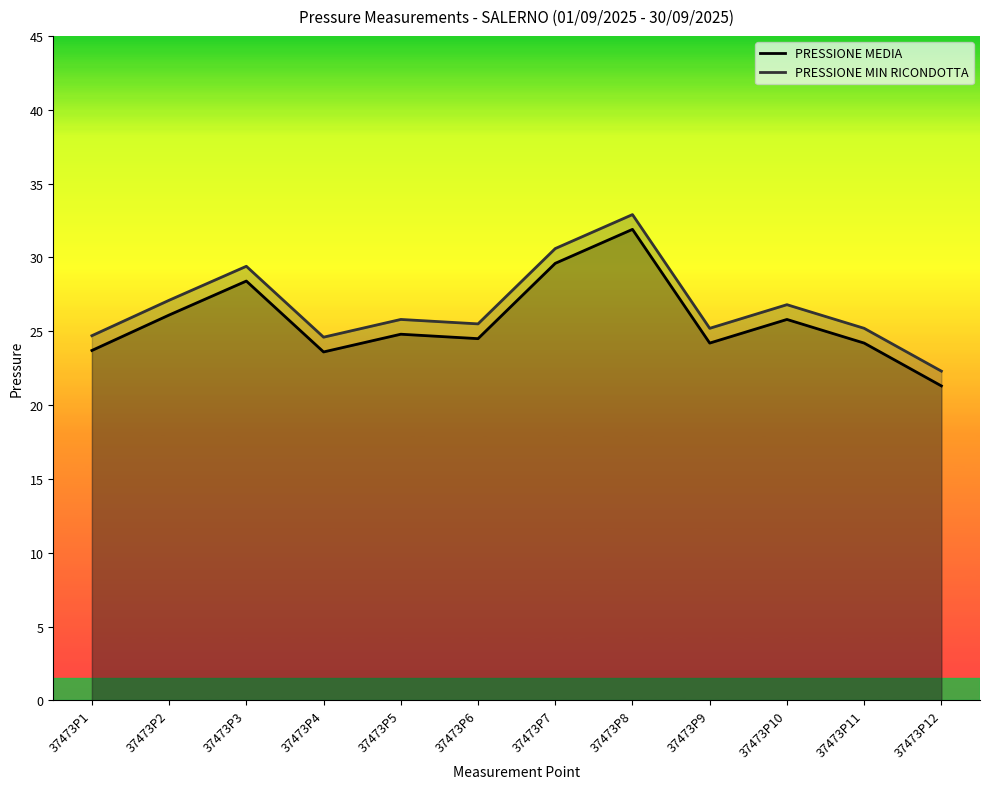

At which label does PRESSIONE MIN RICONDOTTA reach its minimum?

37473P12